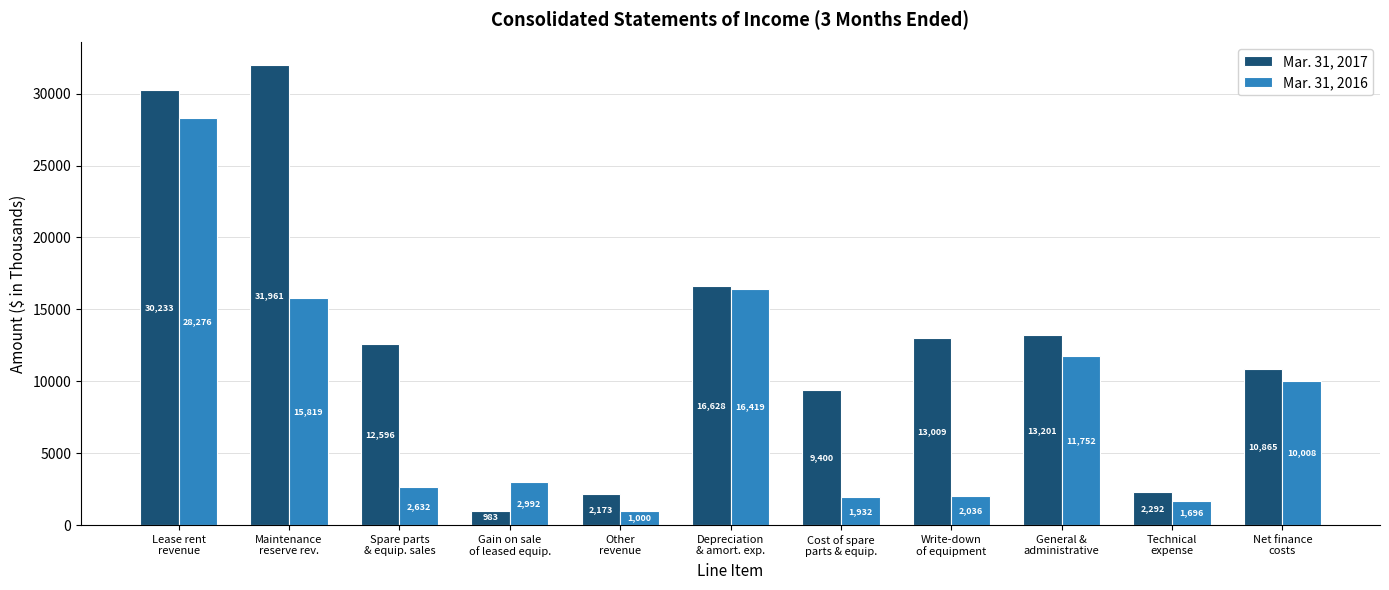

How many values in the Mar. 31, 2017 series are below 12596?

5